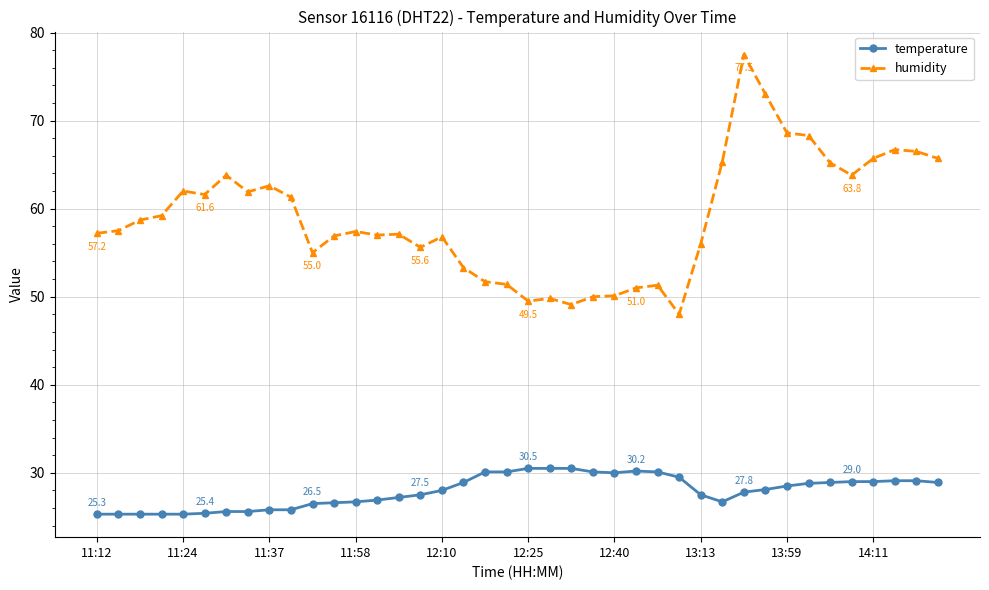

What is the smallest value displayed?

25.3